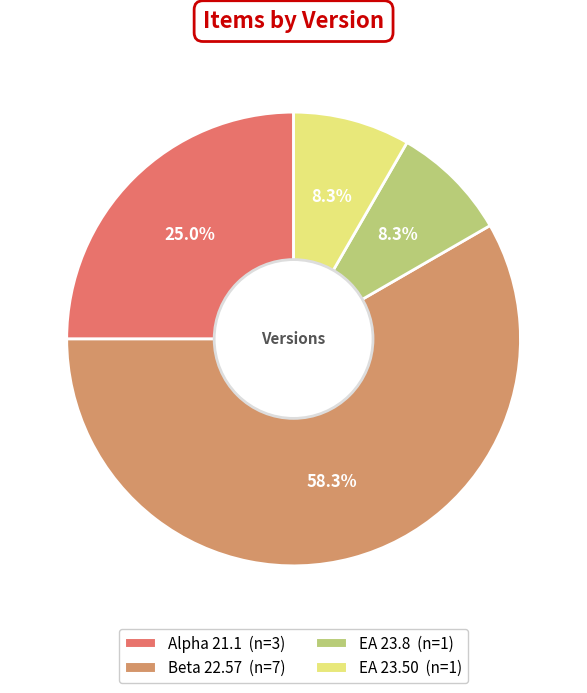

Count the number of slices in the pie.

4